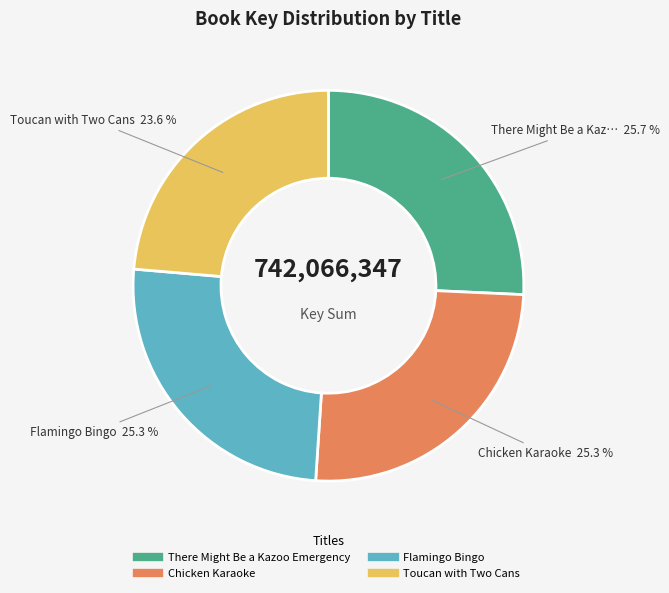

Combined, do Chicken Karaoke and Flamingo Bingo account for over 50%?

Yes